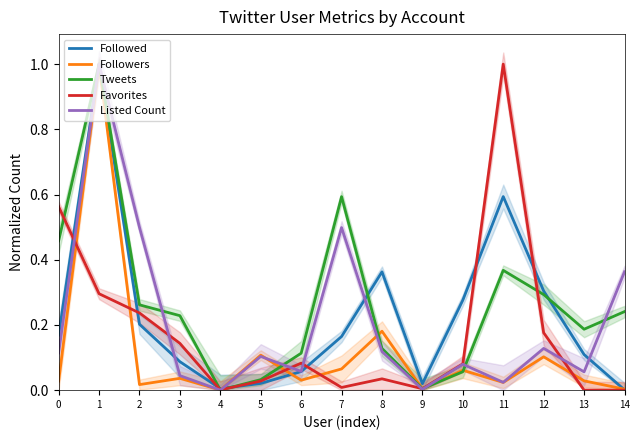

What are all the series names shown in the legend?

Followed, Followers, Tweets, Favorites, Listed Count